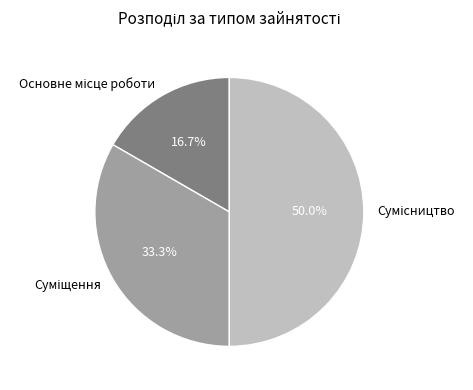

What portion of the pie excludes Сумісництво?

50.0%